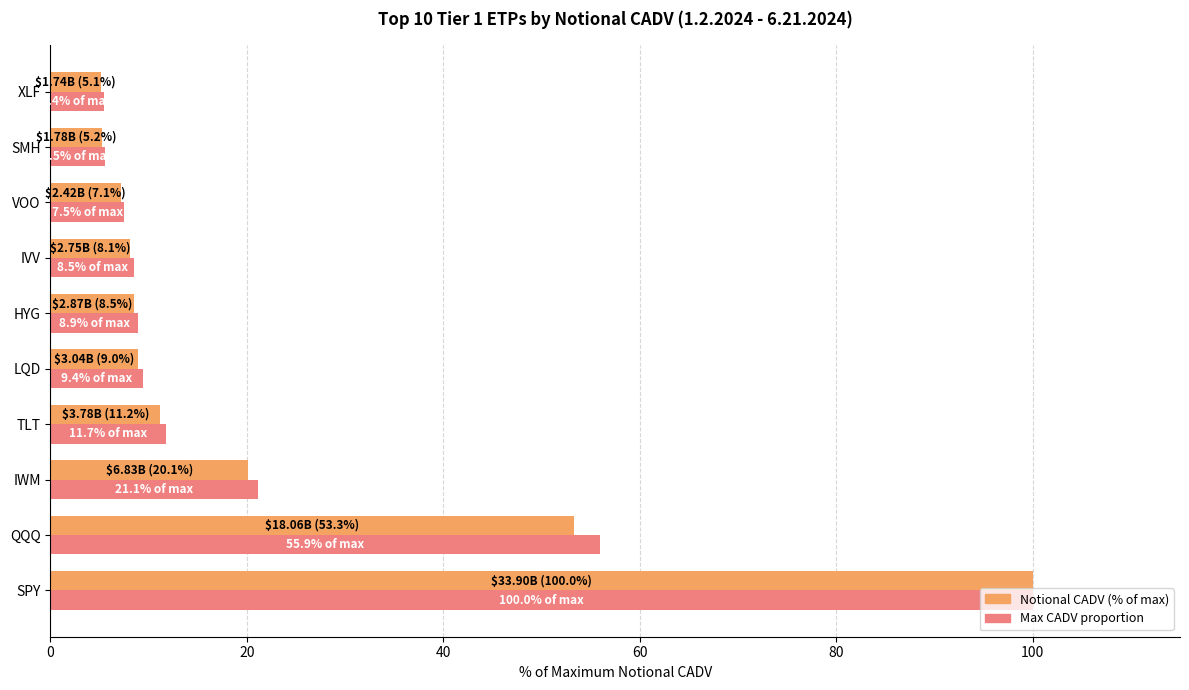

What is the spread (max minus min) of values at IWM?

1.0